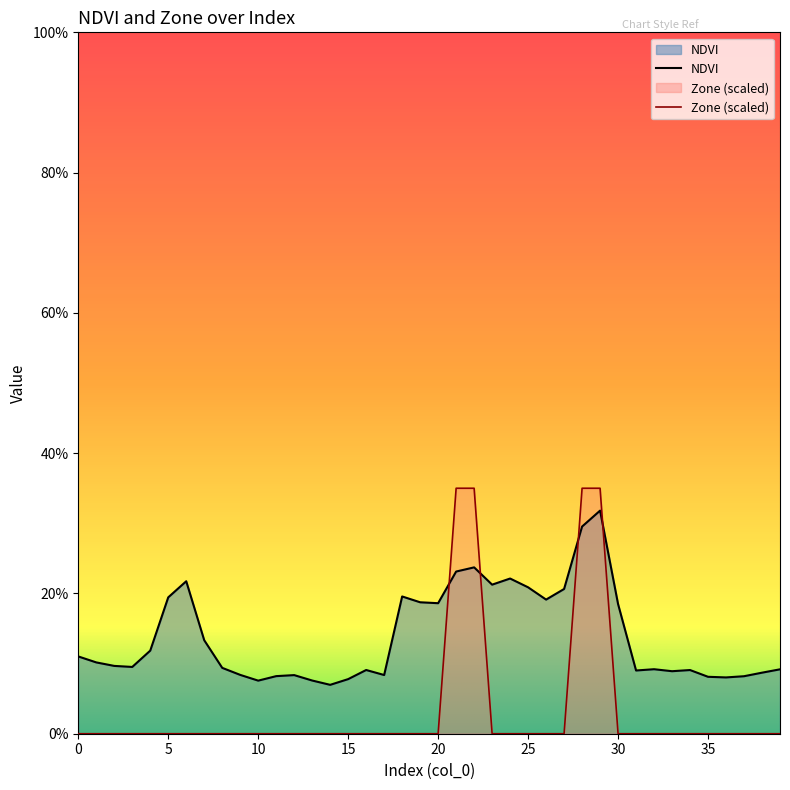

Which has a higher value, 33 or 18?

18